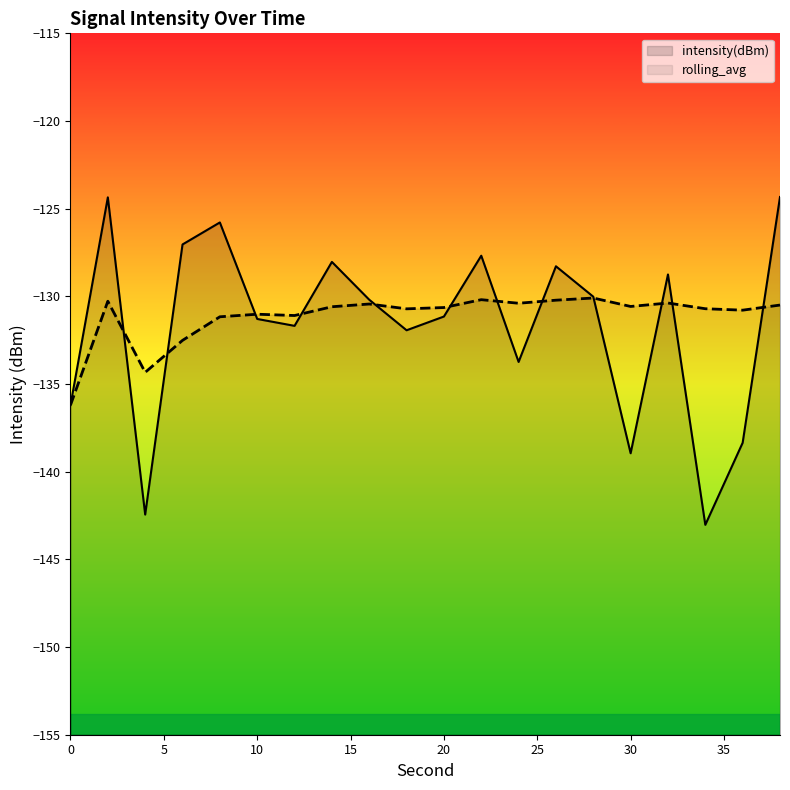

List the labels in order of rolling_avg value, smallest first.

0, 4, 6, 8, 12, 10, 36, 18, 34, 20, 14, 30, 38, 16, 24, 32, 2, 26, 22, 28